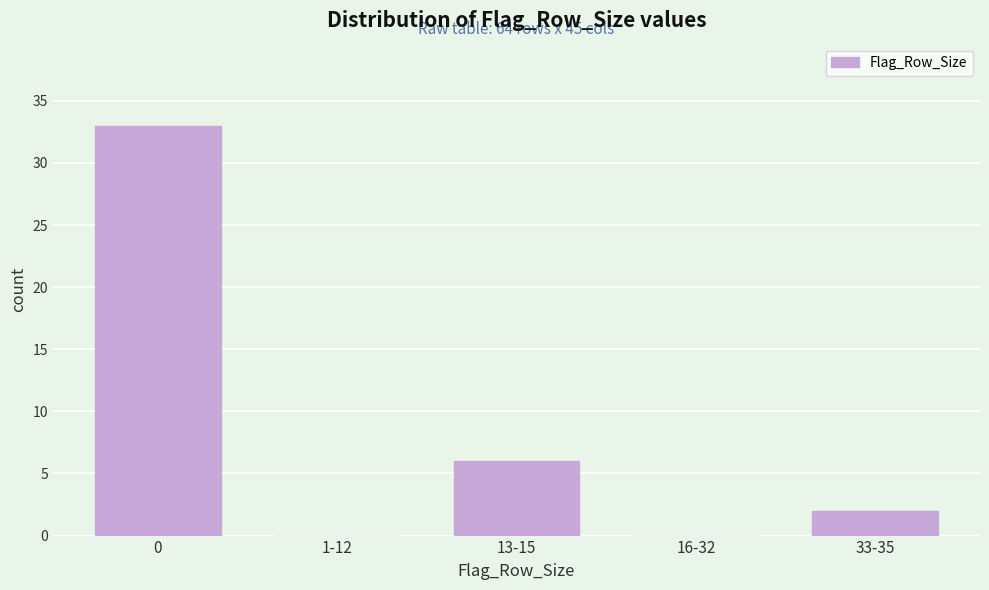

Reading left to right, list all the values displayed in this chart.

0=33	1-12=0	13-15=6	16-32=0	33-35=2